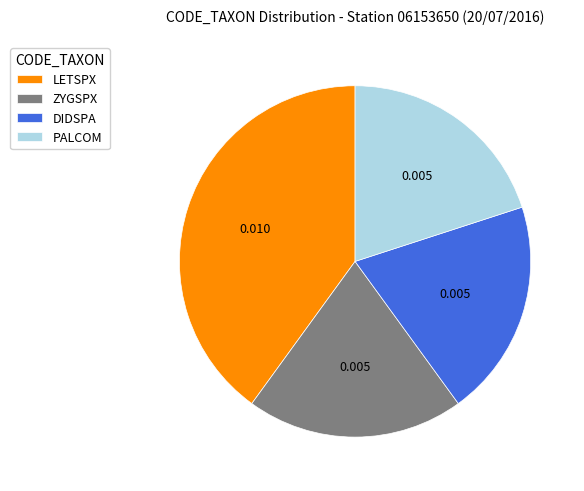

Is there a majority slice in this chart?

No